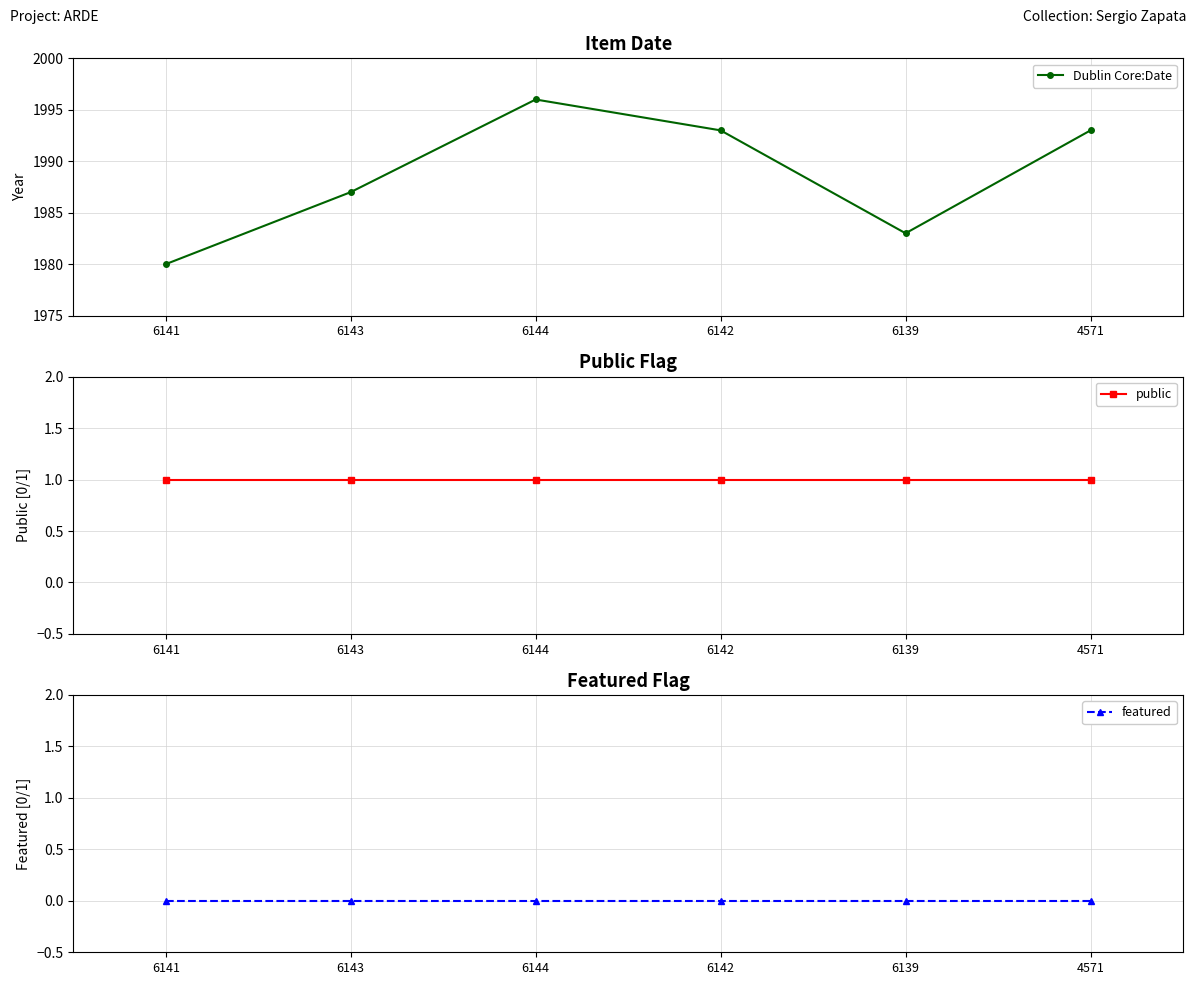

What is the spread (max minus min) of values at 6143?

1987